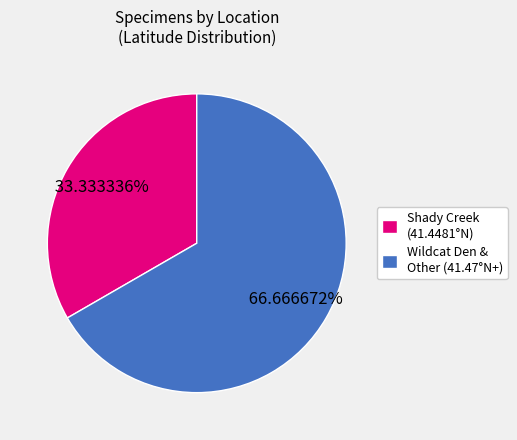

Which has a higher value, Shady Creek (41.4481°N) or Wildcat Den & Other (41.47°N+)?

Wildcat Den & Other (41.47°N+)